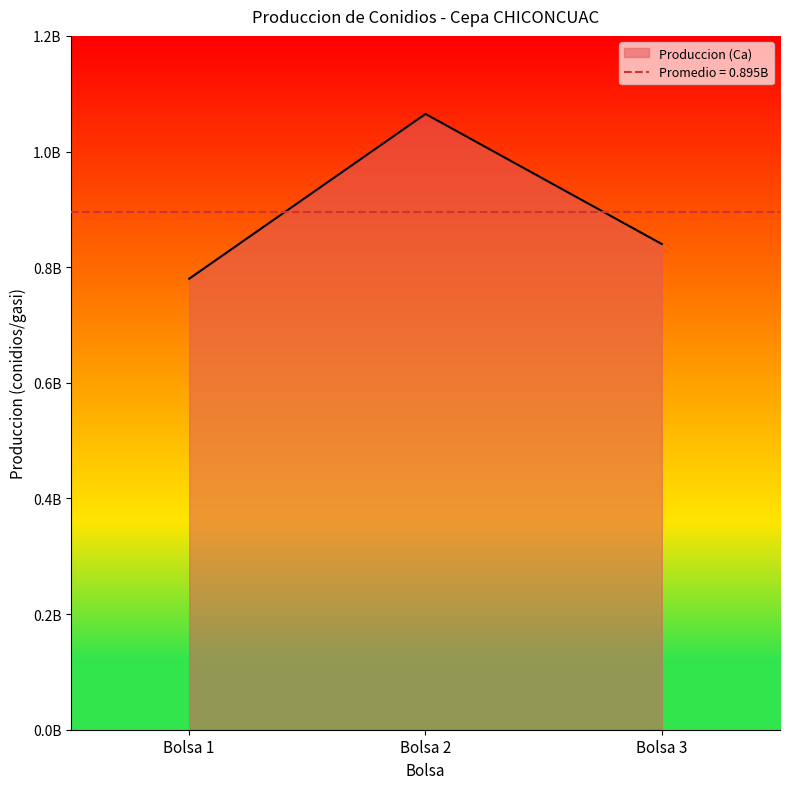

What is the difference between the maximum and minimum values?

285000000